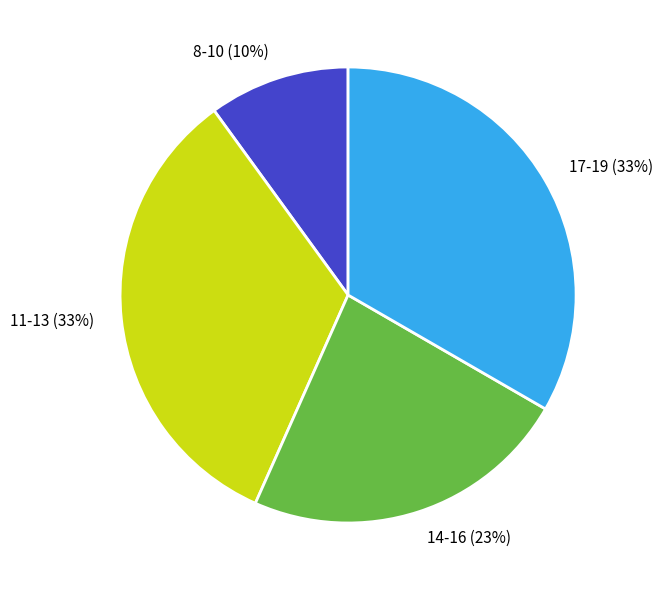

Is it true that 17-19 (33%) is 26% of the pie?

False